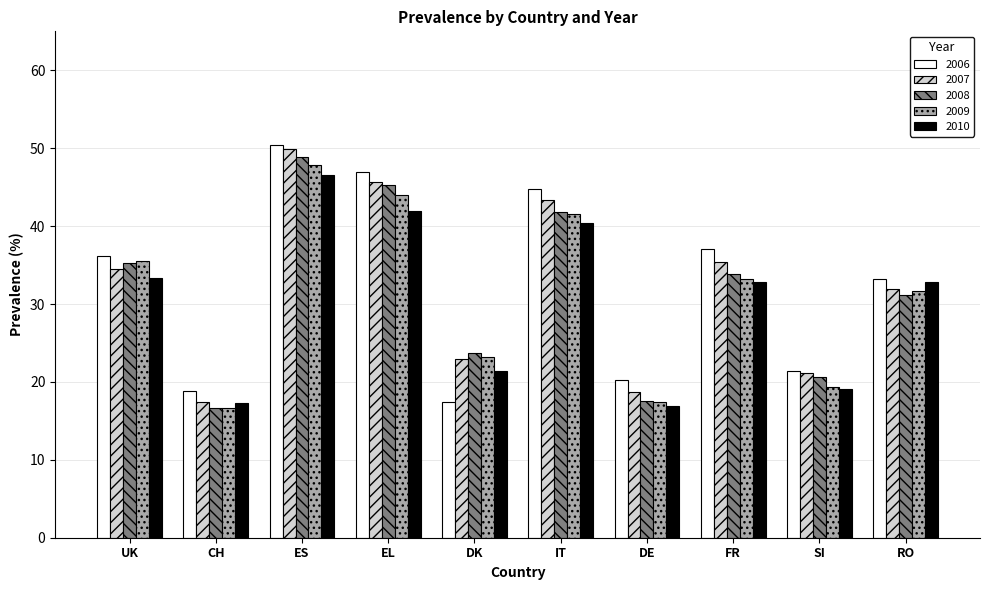

At which label does 2008 first exceed 33?

UK